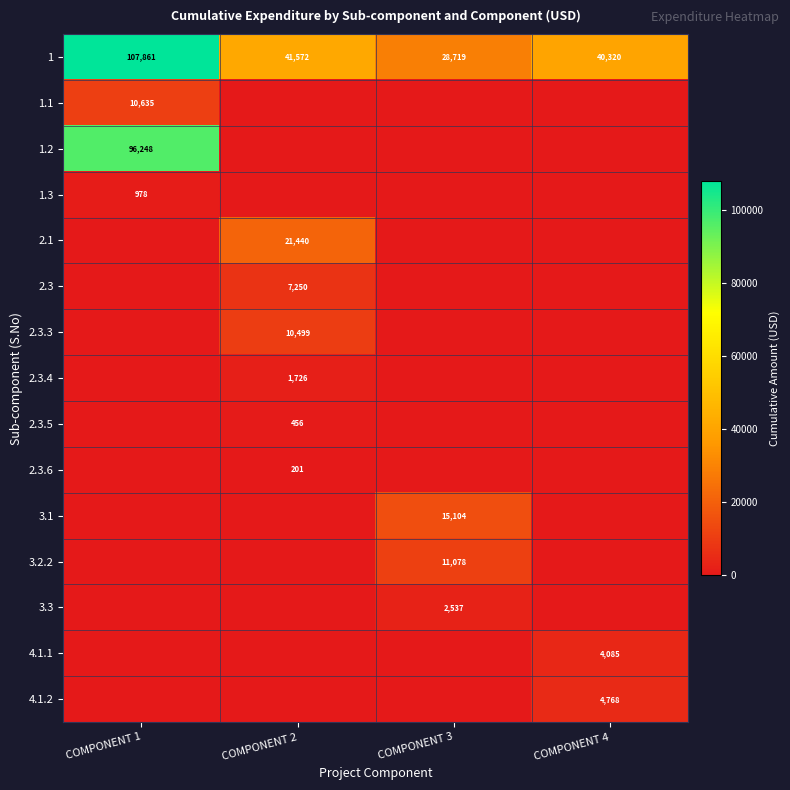

Rank the categories by 1 value from highest to lowest.

COMPONENT 1, COMPONENT 2, COMPONENT 4, COMPONENT 3